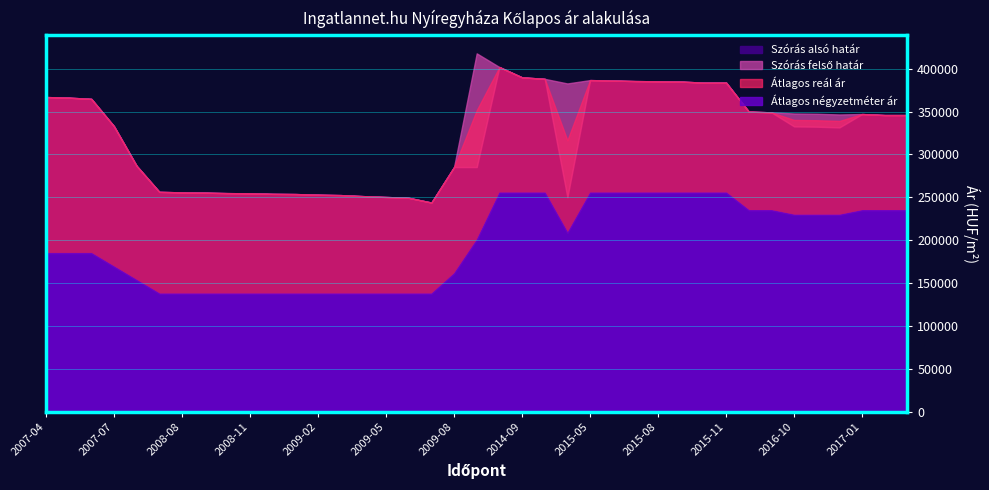

Reading left to right, what are all the values shown in this chart?

Szoras_also: 2007-04=366859	2007-05=366142	2007-06=364716	2007-07=332873	2008-06=286660	2008-07=256382	2008-08=255755	2008-09=255443	2008-10=254899	2008-11=254666	2008-12=254048	2009-01=253817	2009-02=253050	2009-03=252592	2009-04=251379	2009-05=250402	2009-06=249432	2009-07=243910	2009-08=285284	2010-01=285289	2013-04=401823	2014-09=389814	2015-03=388060	2015-04=250218	2015-05=386610	2015-06=386130	2015-07=385458	2015-08=385171	2015-09=384885	2015-10=383648	2015-11=383743	2016-08=349936	2016-09=348995	2016-10=332653	2016-11=332322	2016-12=331496	2017-01=347044	2017-02=345866	2017-03=345866
Szoras_felso: 2007-04=366859	2007-05=366142	2007-06=364716	2007-07=332873	2008-06=286660	2008-07=256382	2008-08=255755	2008-09=255443	2008-10=254899	2008-11=254666	2008-12=254048	2009-01=253817	2009-02=253050	2009-03=252592	2009-04=251379	2009-05=250402	2009-06=249432	2009-07=243910	2009-08=285284	2010-01=417771	2013-04=401823	2014-09=389814	2015-03=388060	2015-04=382700	2015-05=386610	2015-06=386130	2015-07=385458	2015-08=385171	2015-09=384885	2015-10=383648	2015-11=383743	2016-08=349936	2016-09=348995	2016-10=347703	2016-11=347372	2016-12=346546	2017-01=347044	2017-02=345866	2017-03=345866
Atlagos_real: 2007-04=366859	2007-05=366142	2007-06=364716	2007-07=332873	2008-06=286660	2008-07=256382	2008-08=255755	2008-09=255443	2008-10=254899	2008-11=254666	2008-12=254048	2009-01=253817	2009-02=253050	2009-03=252592	2009-04=251379	2009-05=250402	2009-06=249432	2009-07=243910	2009-08=285284	2010-01=351530	2013-04=401823	2014-09=389814	2015-03=388060	2015-04=316459	2015-05=386610	2015-06=386130	2015-07=385458	2015-08=385171	2015-09=384885	2015-10=383648	2015-11=383743	2016-08=349936	2016-09=348995	2016-10=340178	2016-11=339847	2016-12=339021	2017-01=347044	2017-02=345866	2017-03=345866
Atlagos_nm: 2007-04=185000	2007-05=185000	2007-06=185000	2007-07=169286	2008-06=153571	2008-07=137857	2008-08=137857	2008-09=137857	2008-10=137857	2008-11=137857	2008-12=137857	2009-01=137857	2009-02=137857	2009-03=137857	2009-04=137857	2009-05=137857	2009-06=137857	2009-07=137857	2009-08=161476	2010-01=200709	2013-04=255555	2014-09=255555	2015-03=255555	2015-04=208715	2015-05=255555	2015-06=255555	2015-07=255555	2015-08=255555	2015-09=255555	2015-10=255555	2015-11=255555	2016-08=235000	2016-09=235000	2016-10=229679	2016-11=229679	2016-12=229679	2017-01=235000	2017-02=235000	2017-03=235000